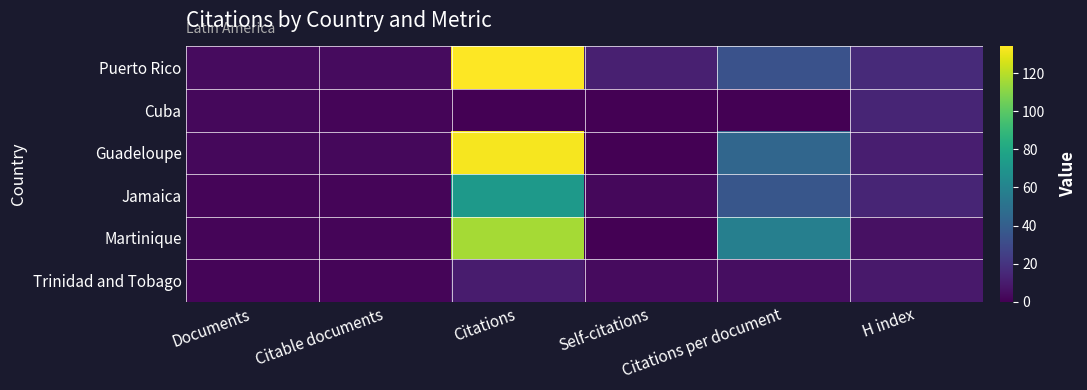

Which series has the largest total across all categories?

Puerto Rico